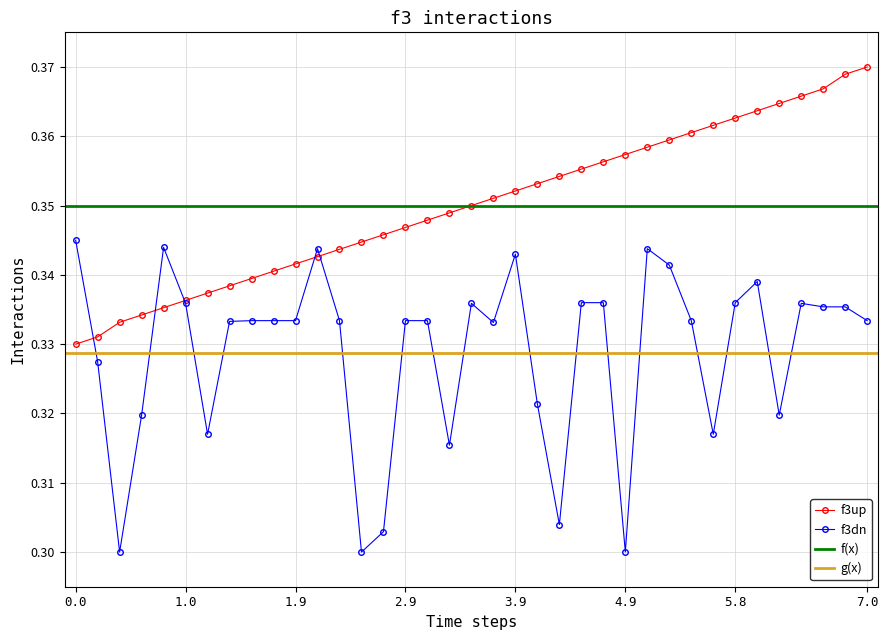

How many categories are shown in the chart?

37